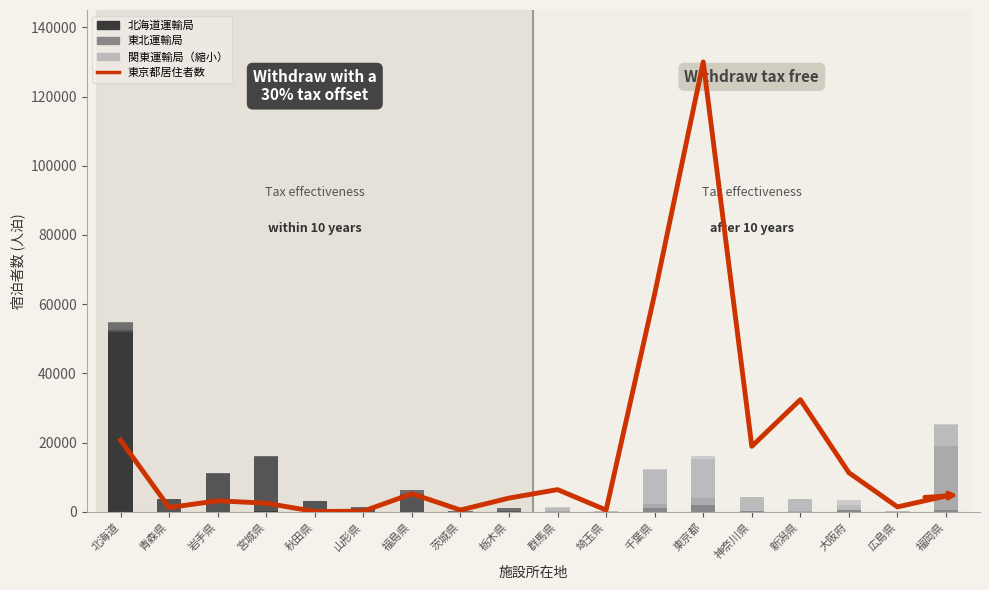

What is the difference between the maximum and second lowest values?

129800.4